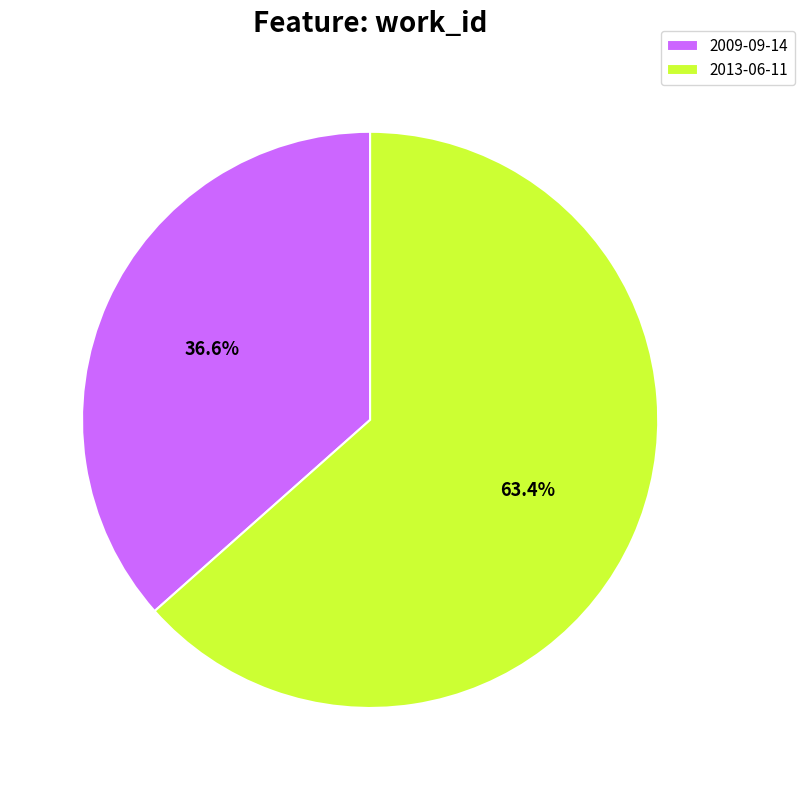

True or false: 2013-06-11 accounts for 63% of the total.

True